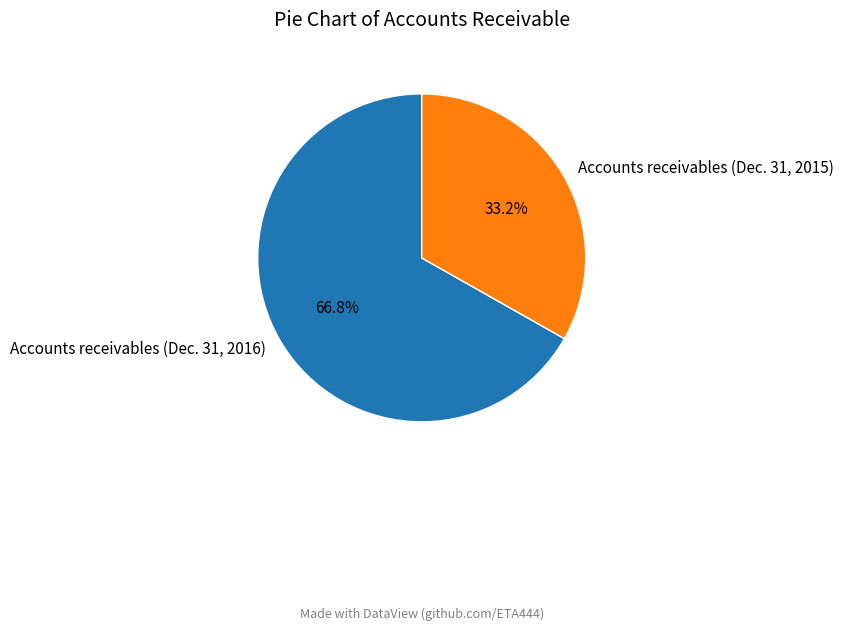

Which slice is the largest?

Accounts receivables (Dec. 31, 2016)